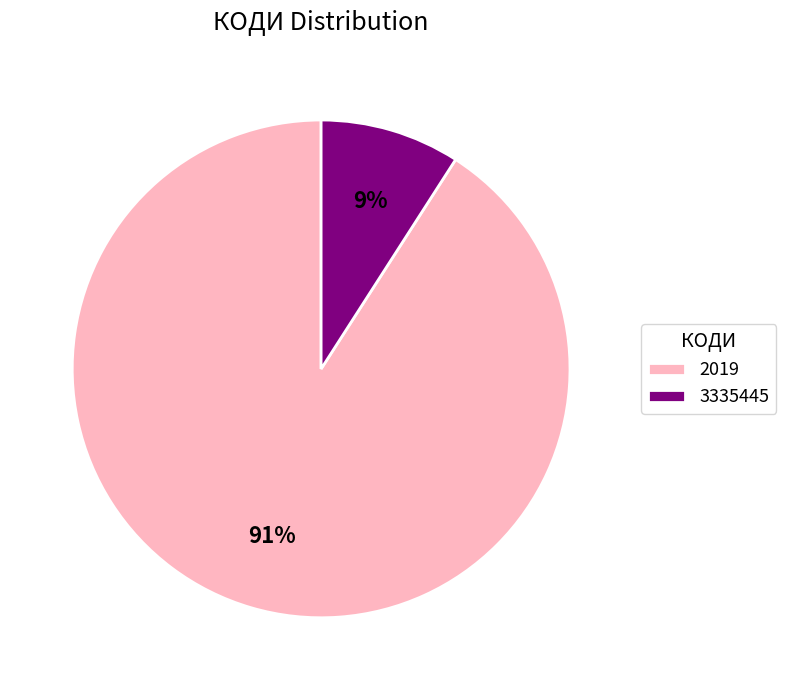

What is the ratio of the value at 3335445 to the value at 2019?

0.1